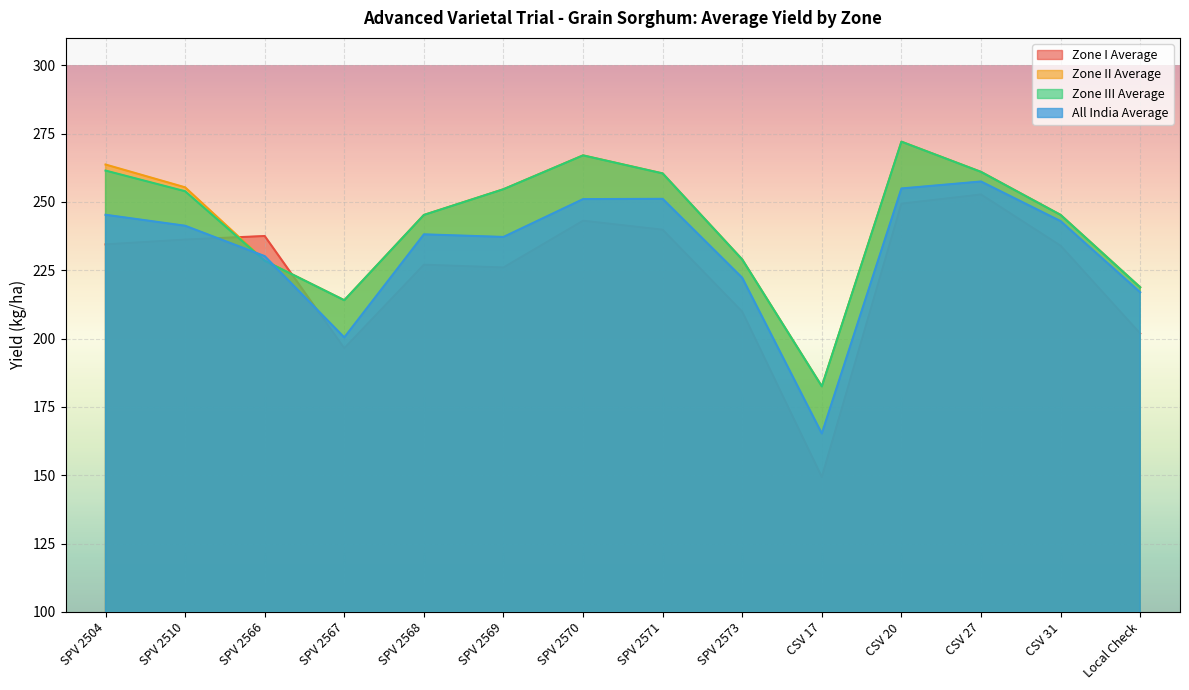

At which label is Zone III Average closest to 227?

SPV 2566